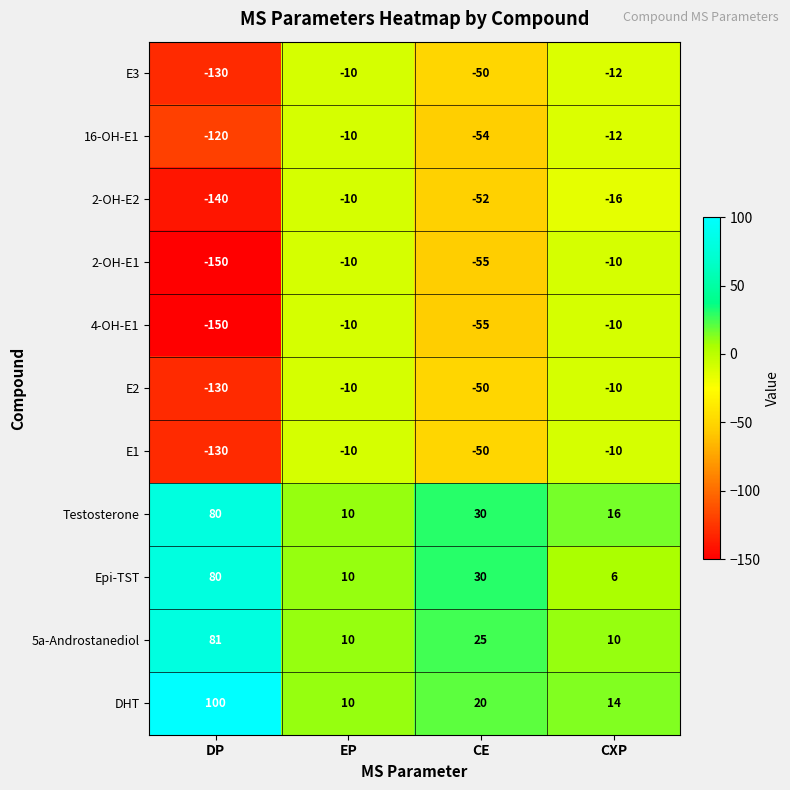

What is the total value across all series at CXP?

-34